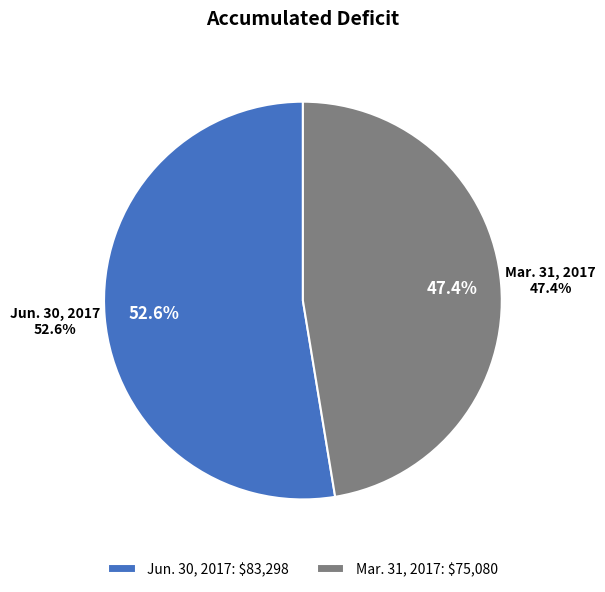

Rank the categories by value from lowest to highest.

Mar. 31, 2017, Jun. 30, 2017